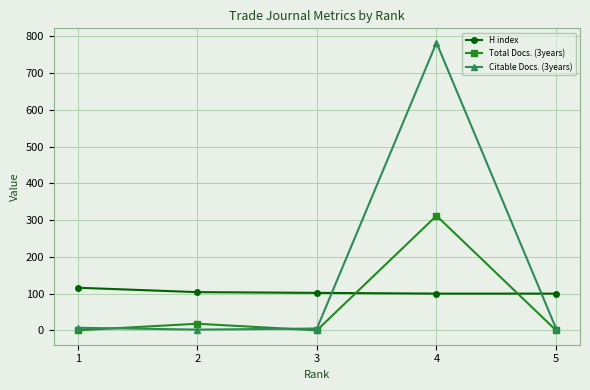

Rank the series by their maximum value, from lowest to highest.

H index, Total Docs. (3years), Citable Docs. (3years)